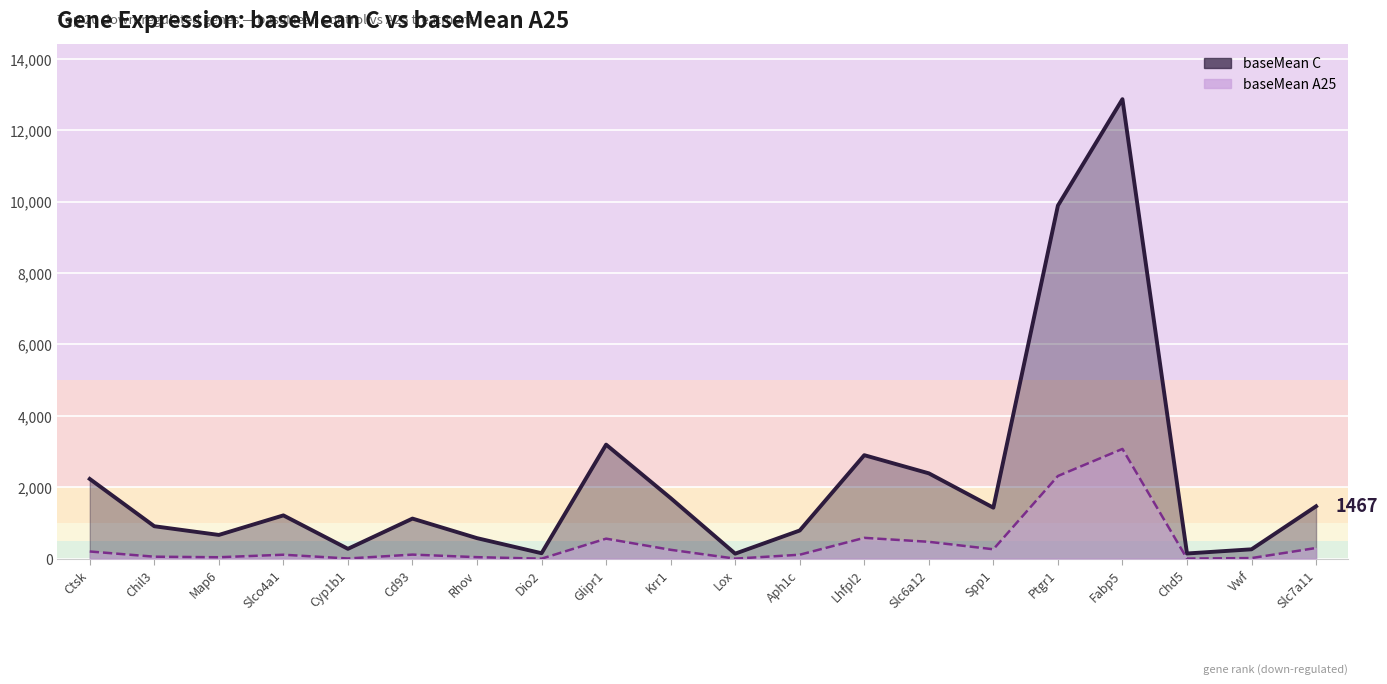

What is the total value across all series at Rhov?

617.1